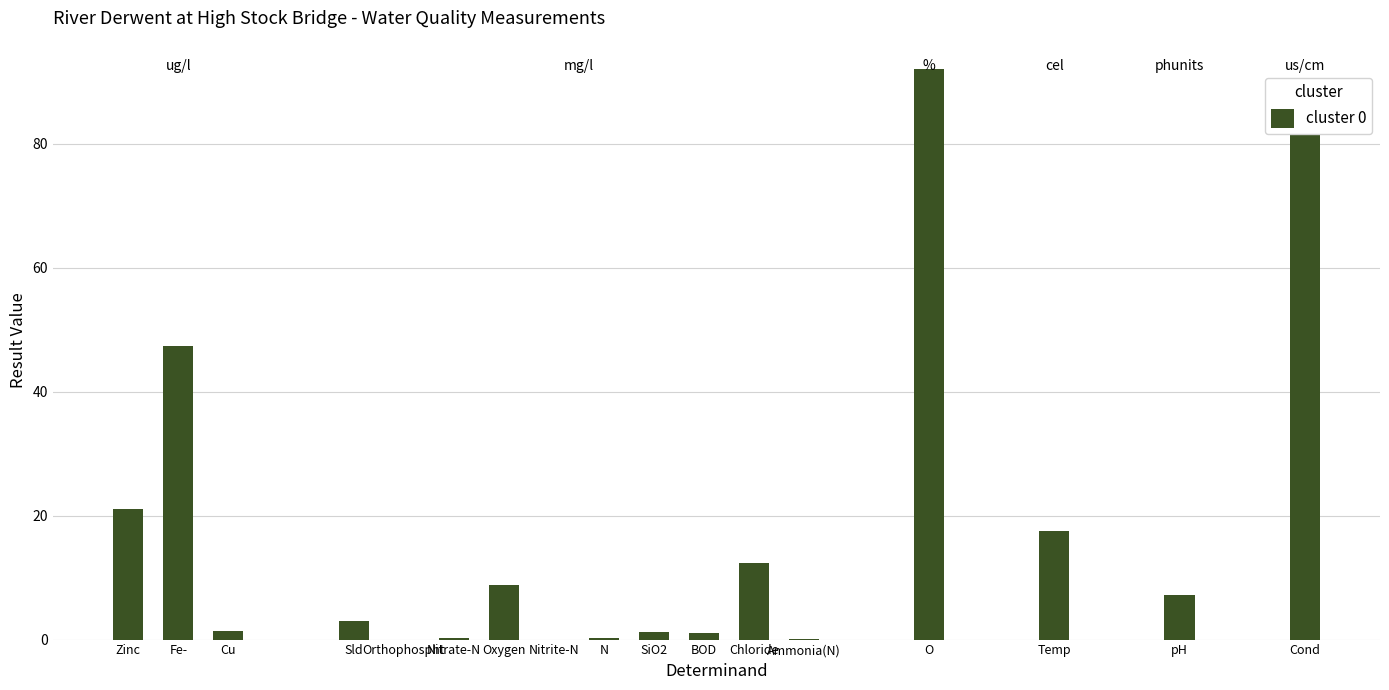

What is the sum of the values at Zinc and Cu?

22.5